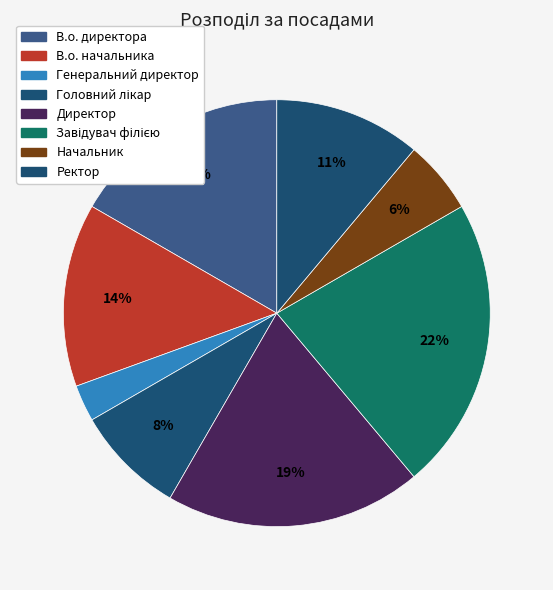

Does any single category account for the majority?

No